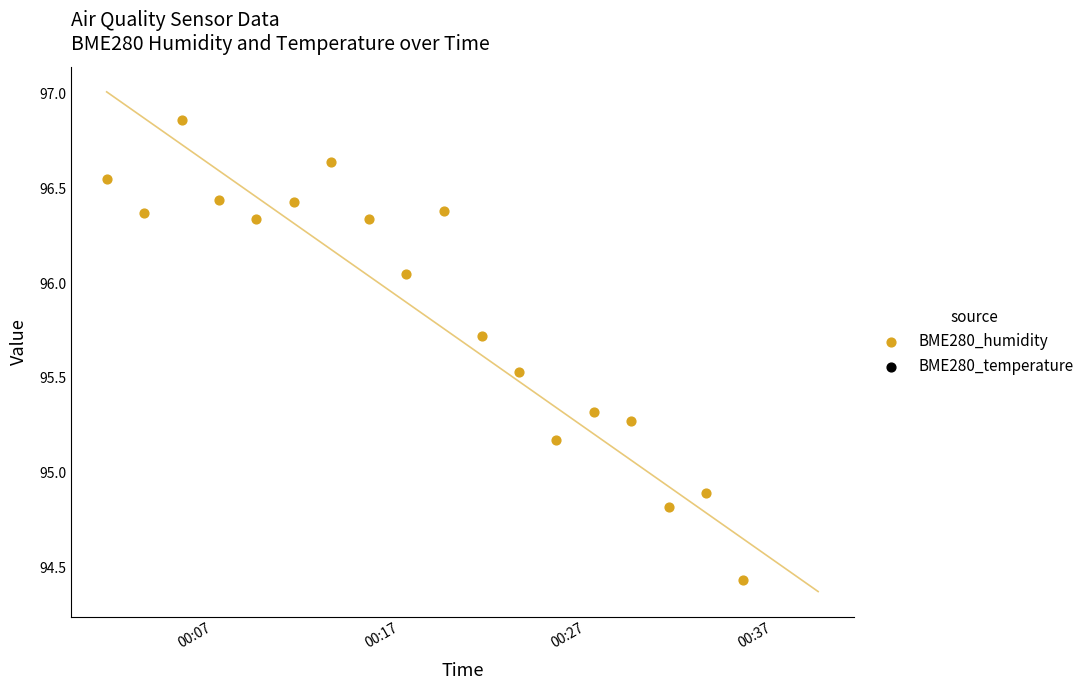

At which category is the sum across all series the highest?

00:27